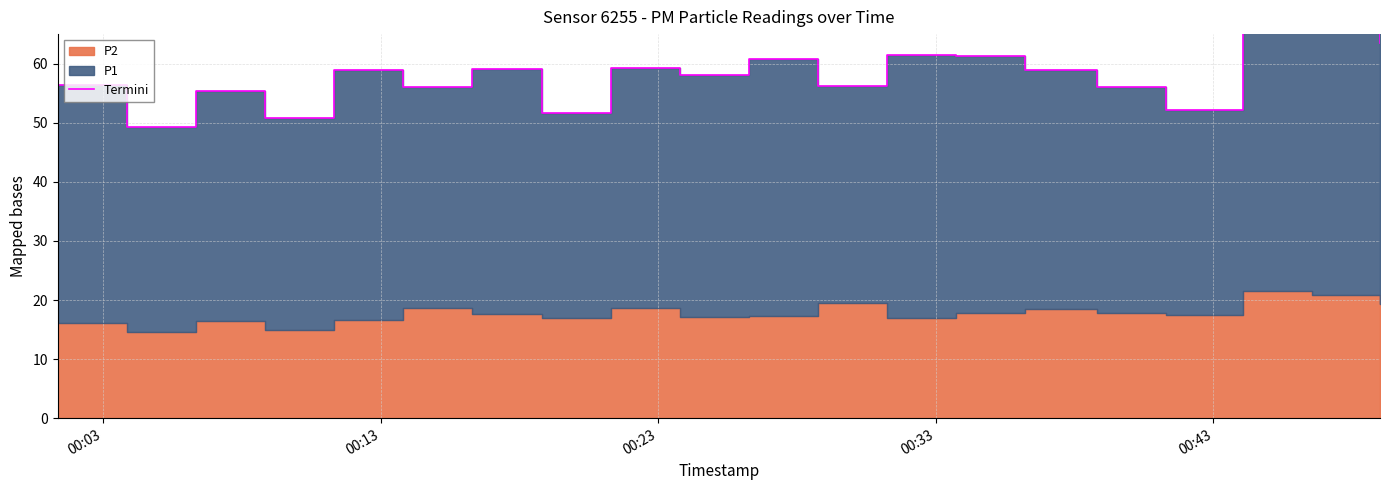

Count the number of values greater than 58.

10